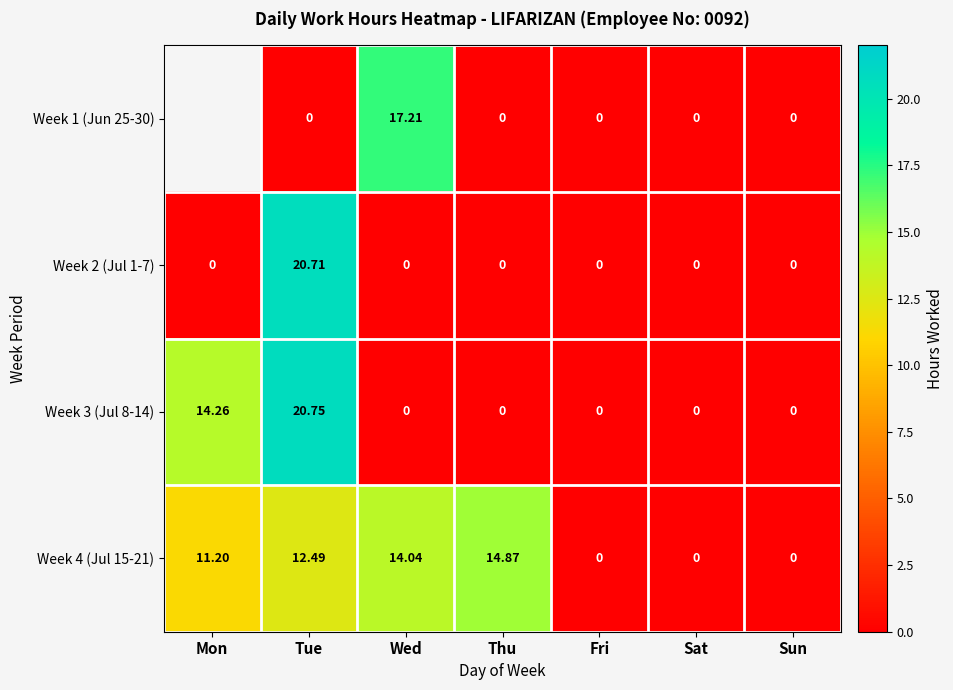

Between Wed and Thu, which is larger?

Wed